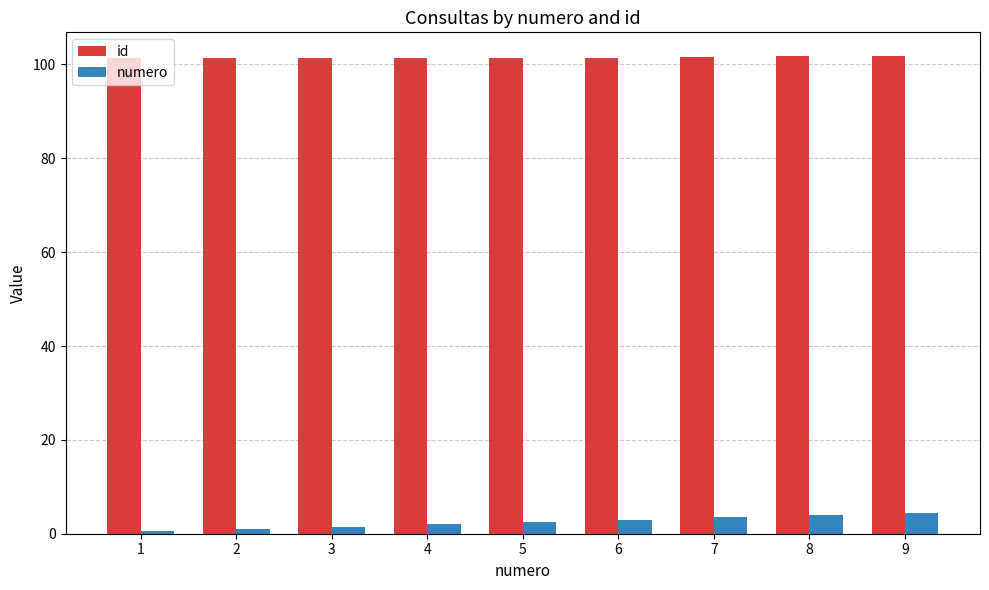

Rank the series at 8 from highest to lowest value.

id, numero